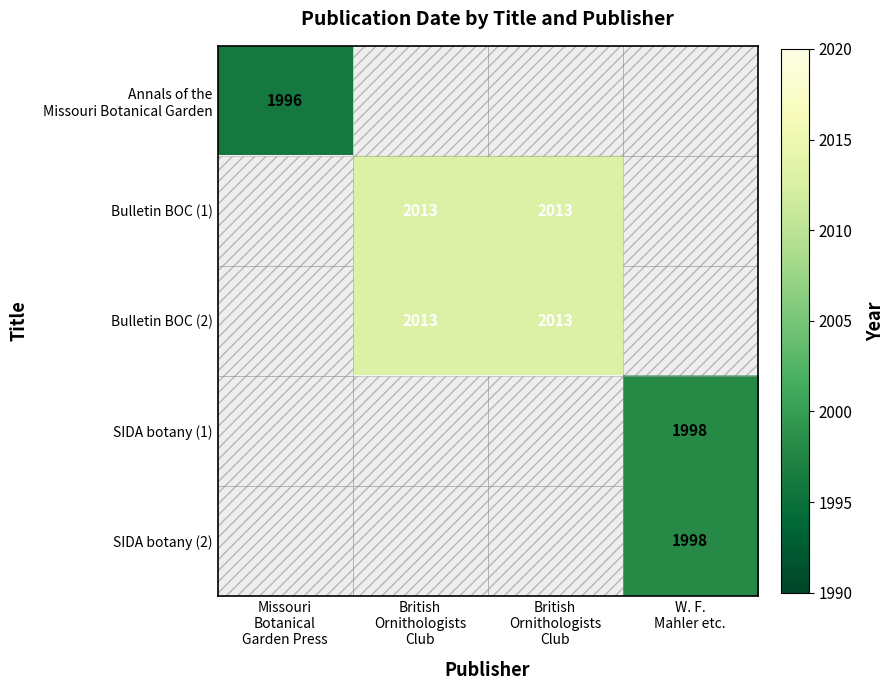

Count the number of categories in the chart.

4